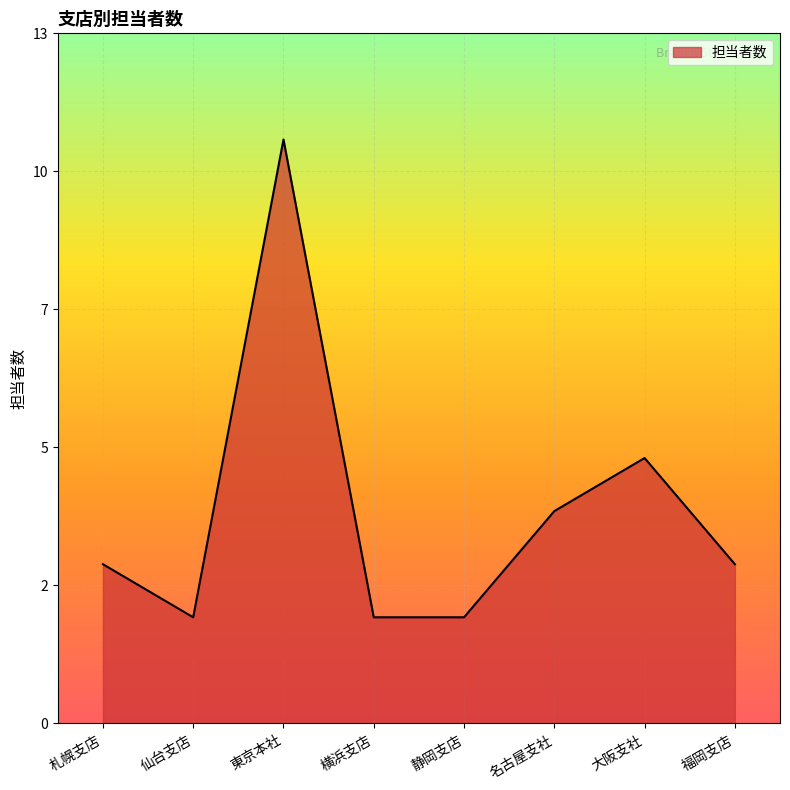

Is this an area chart (filled region under the line)?

Yes